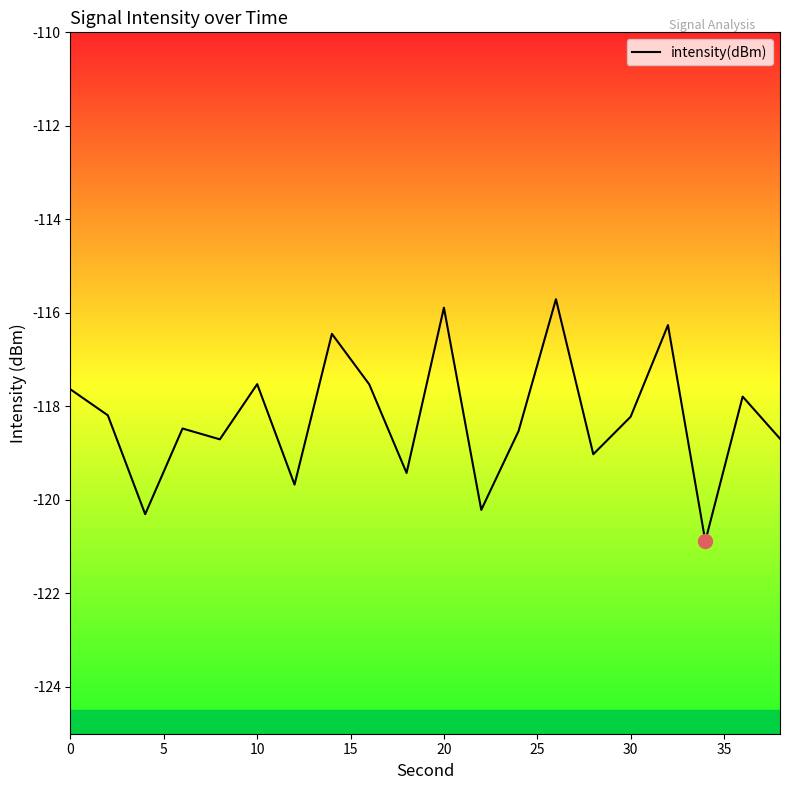

What is the minimum value shown in the chart?

-120.9